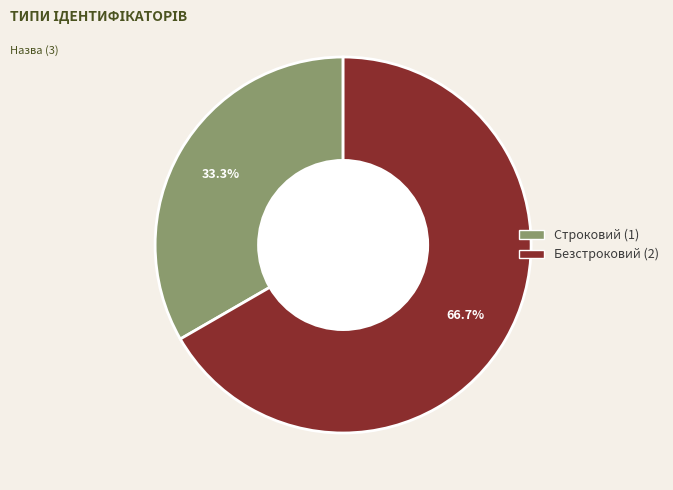

What percentage do Безстроковий and Строковий together represent?

100.0%